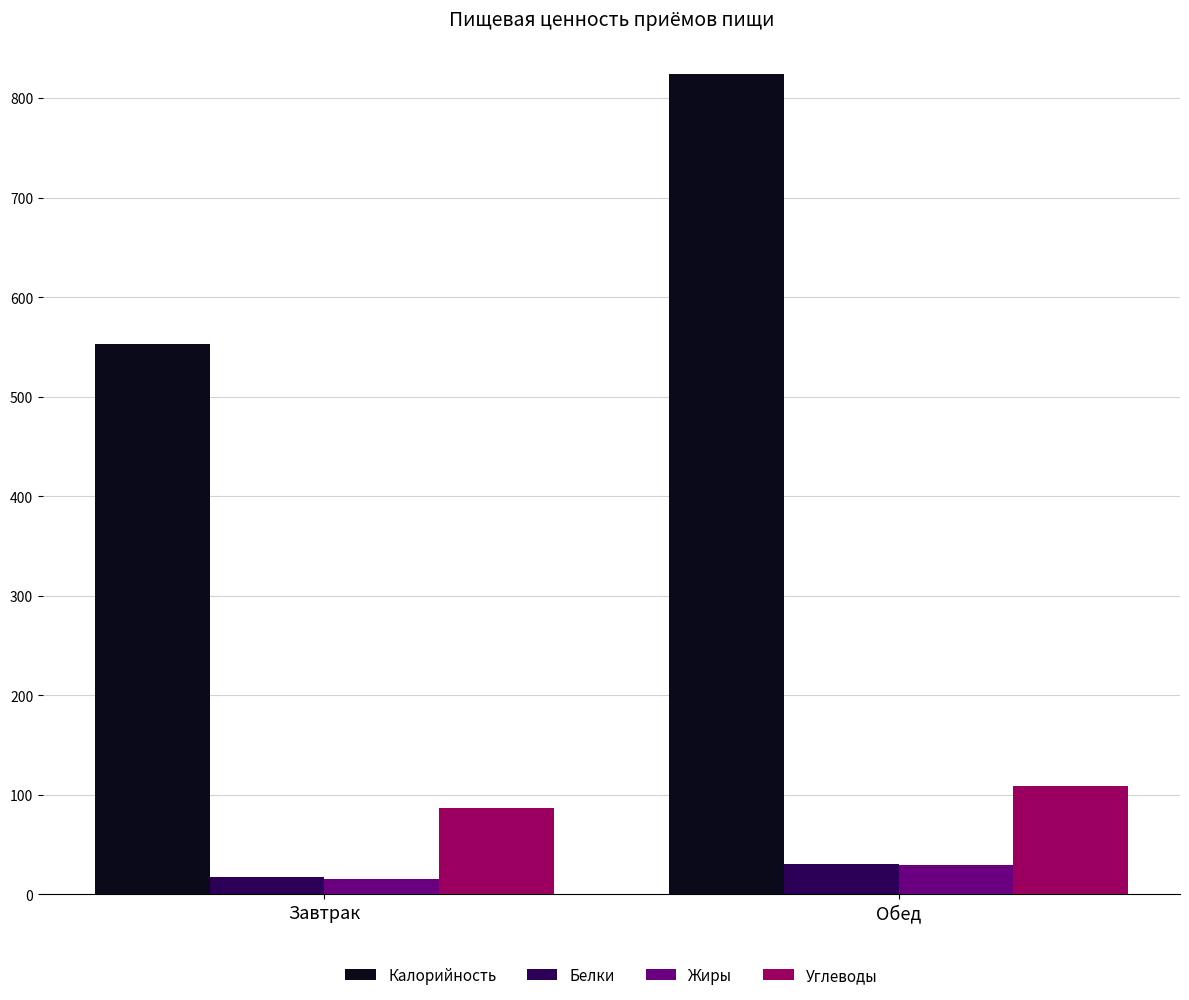

Reading left to right, transcribe all the data shown in this chart.

Калорийность: Завтрак=552.9	Обед=823.7
Белки: Завтрак=17.1	Обед=30.6
Жиры: Завтрак=15.3	Обед=29.4
Углеводы: Завтрак=86.8	Обед=109.3